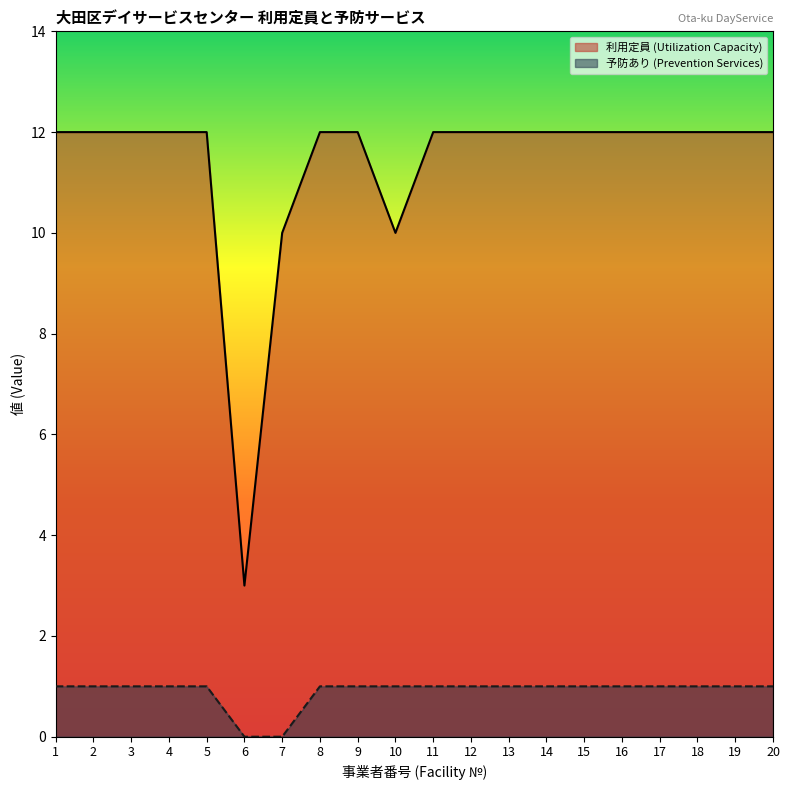

What is the difference between the second highest and second lowest values in the 利用定員 (Utilization Capacity) series?

2